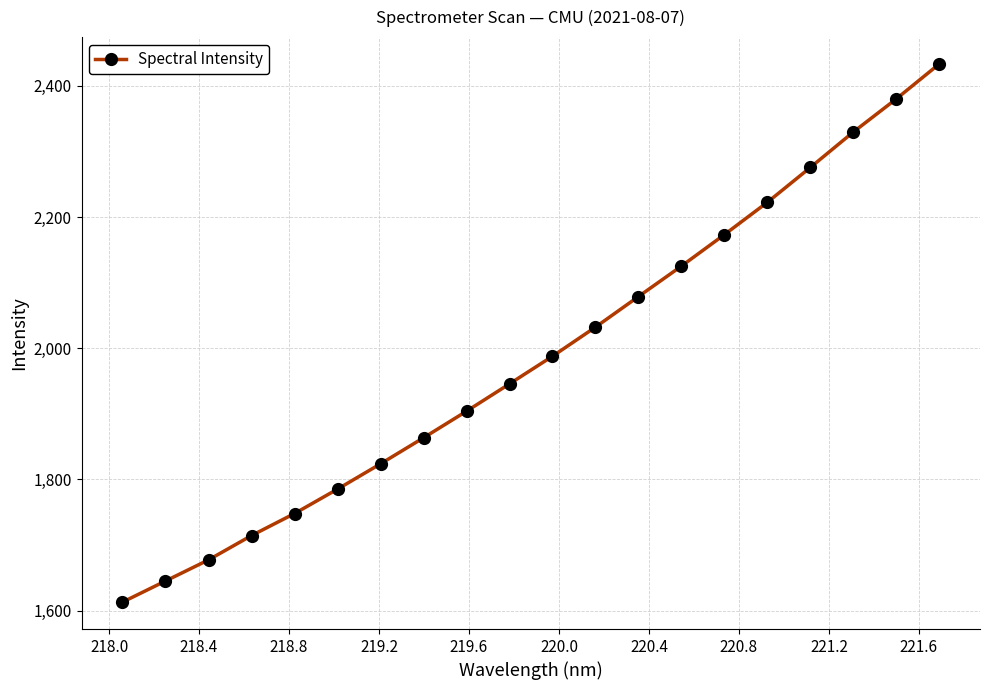

What is the maximum value shown in the chart?

2433.2